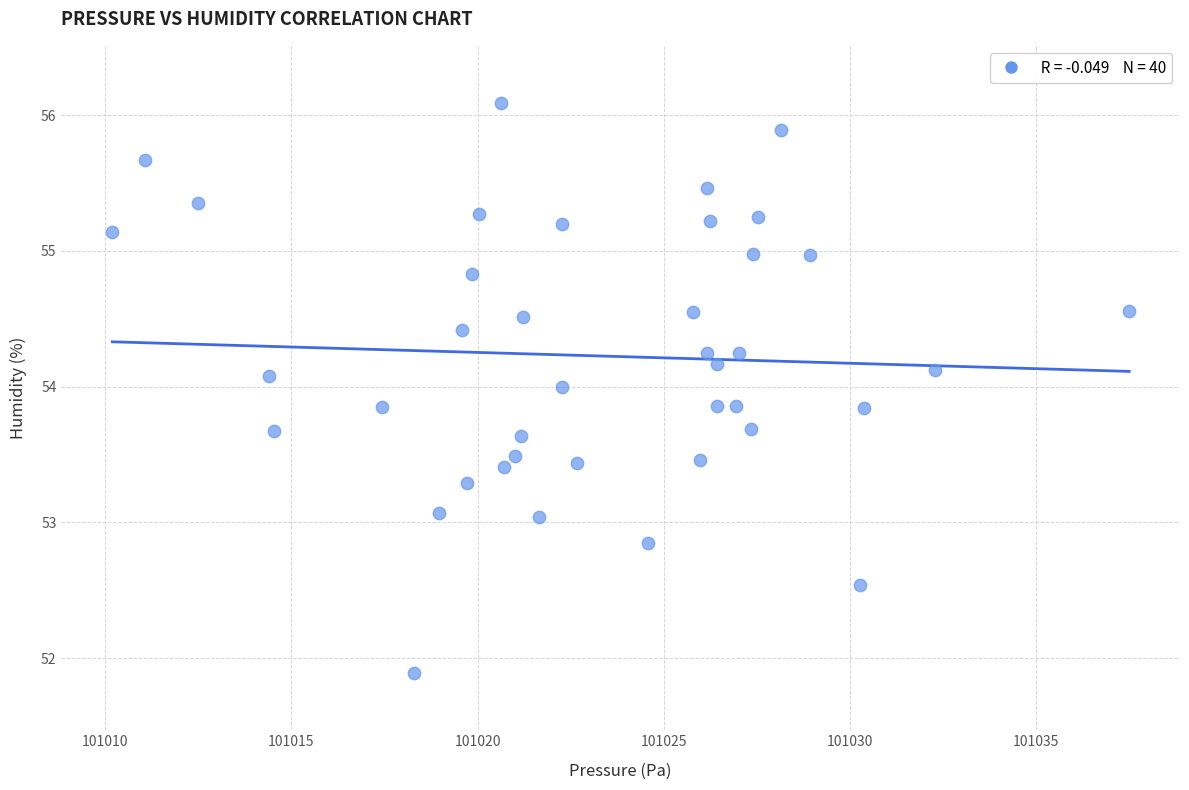

What is the range of X values (max minus min)?

27.3